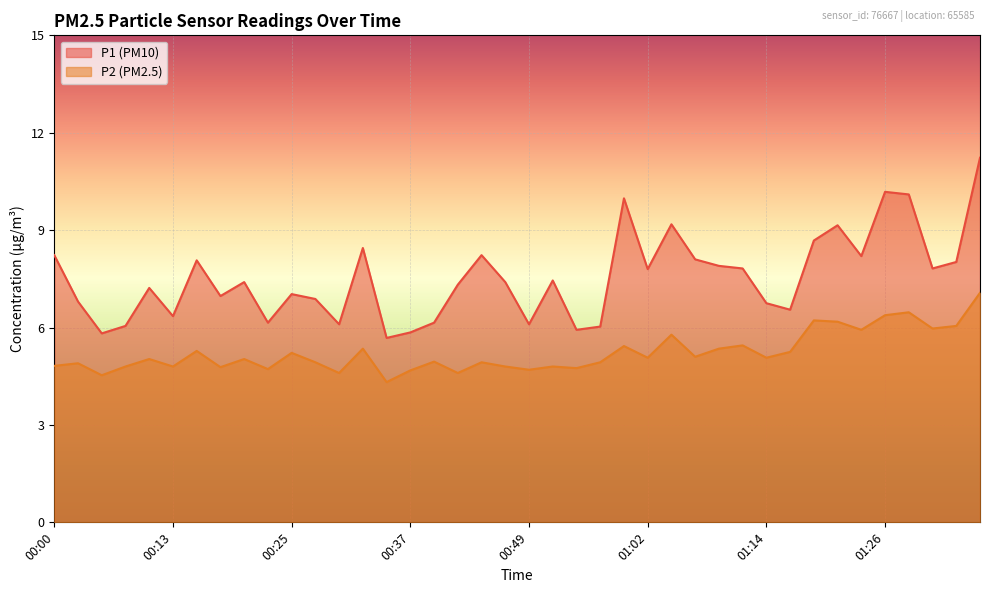

What is the total value across all series at 01:29?

16.6